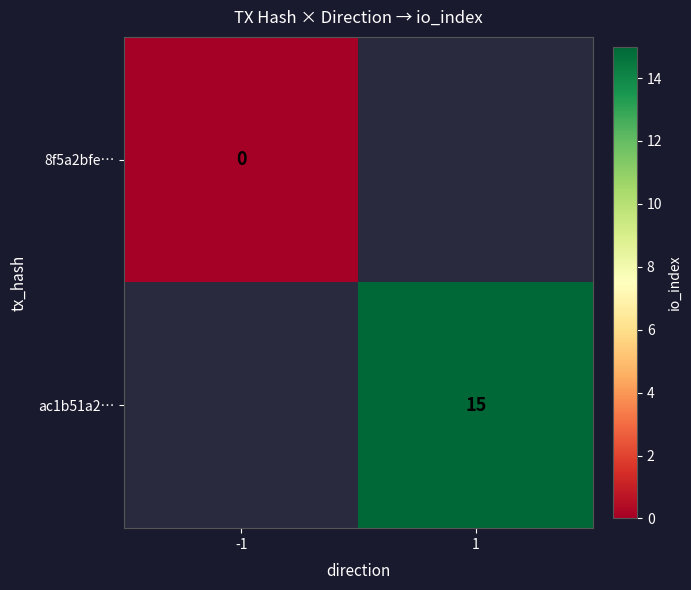

At how many categories does at least one series exceed 13?

1